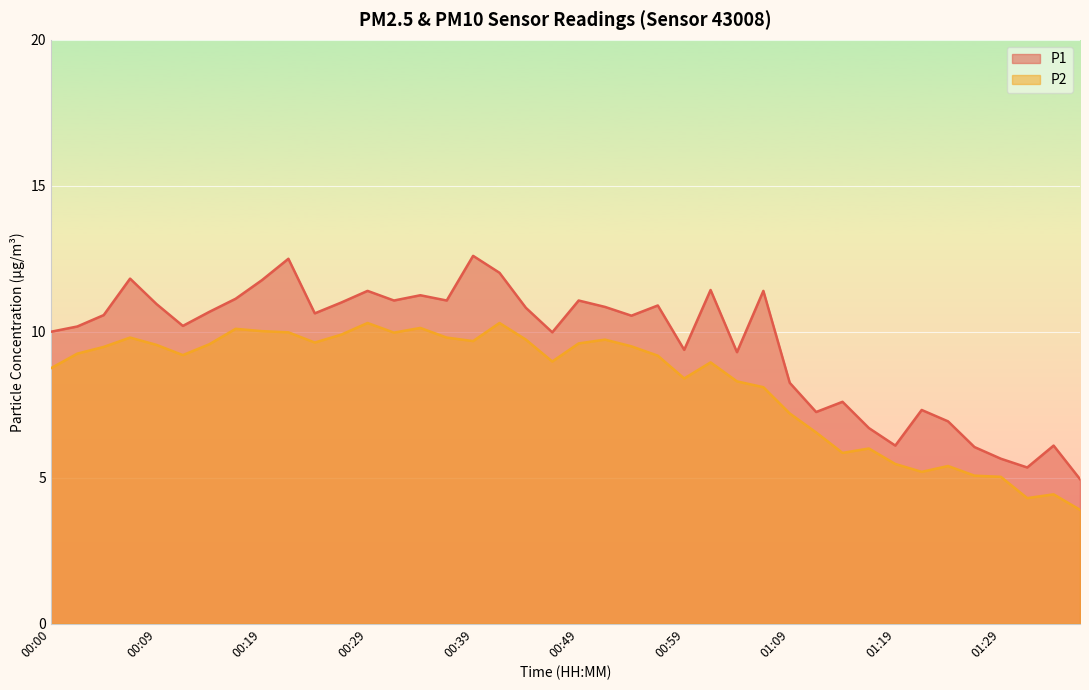

How many interior local valleys does the P1 series have?

11